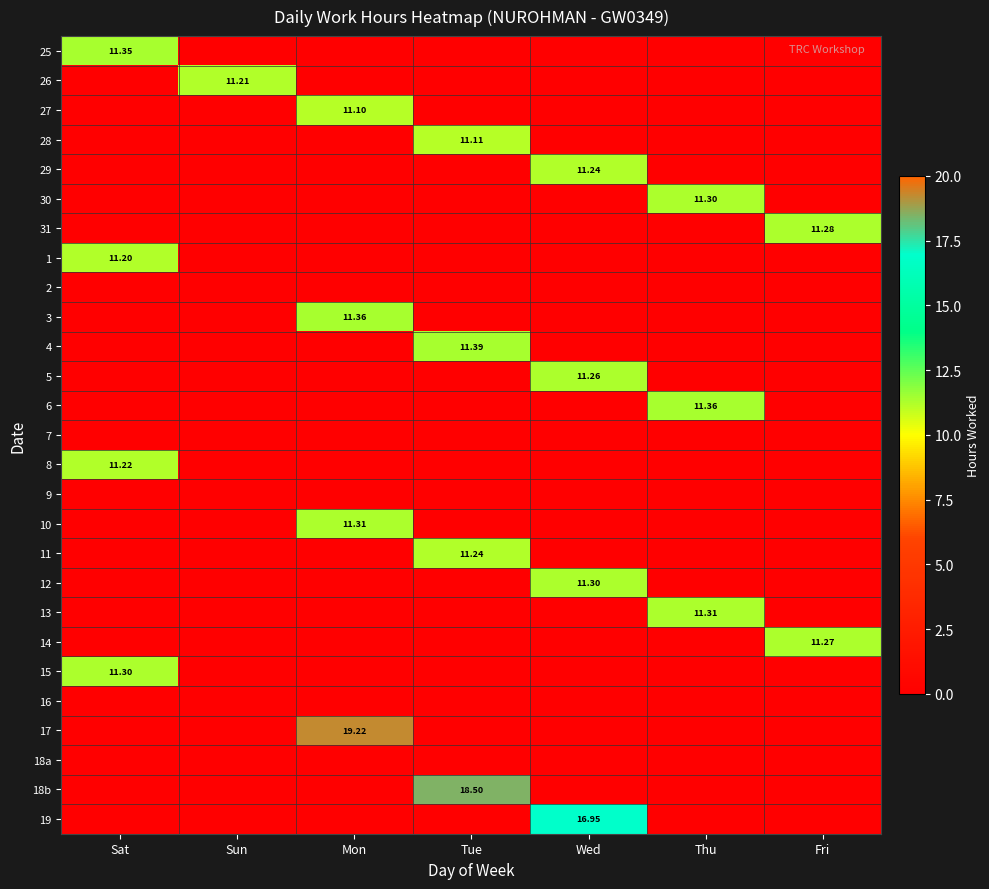

The value of 13 at Wed is 0.0. True or false?

True